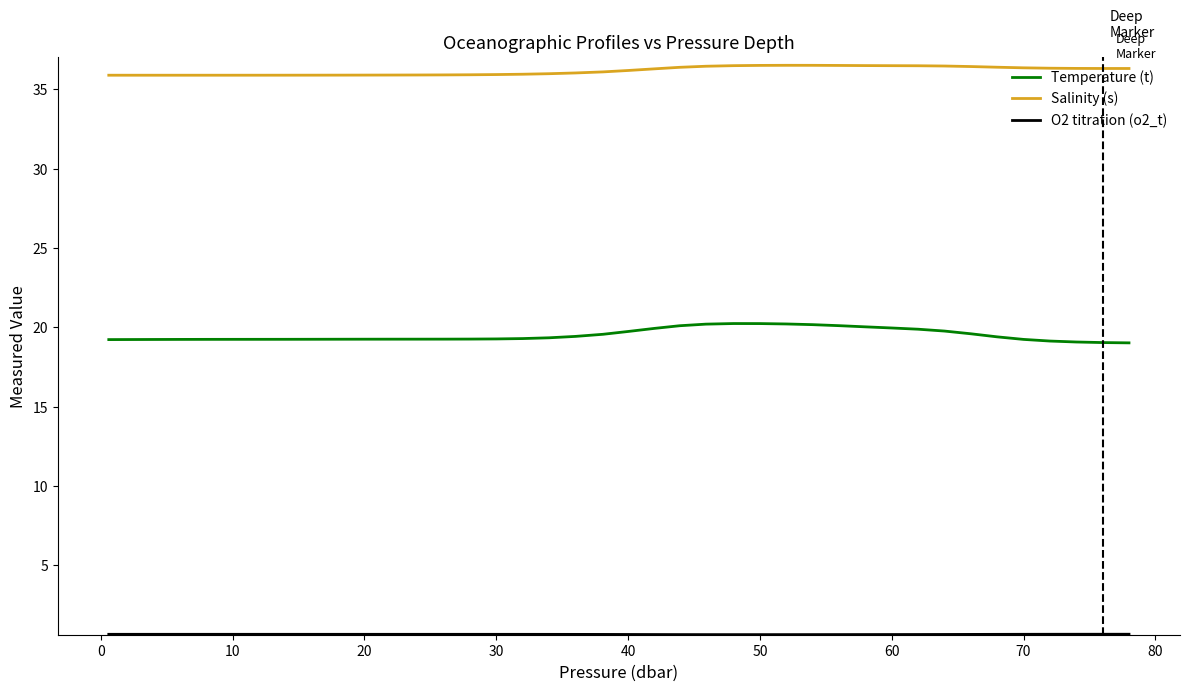

True or false: Salinity (s) and Temperature (t) intersect in this chart.

False